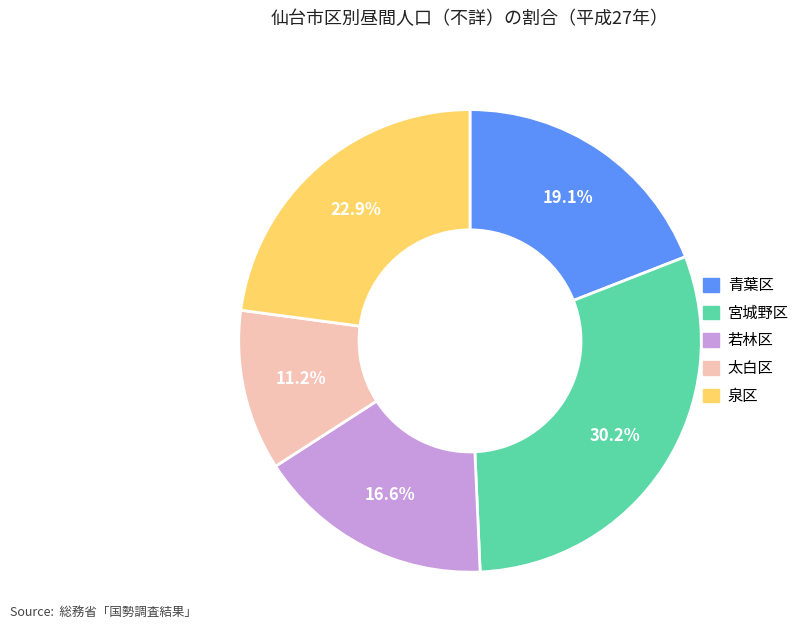

What percentage is the 若林区 slice, to the nearest percent?

17%